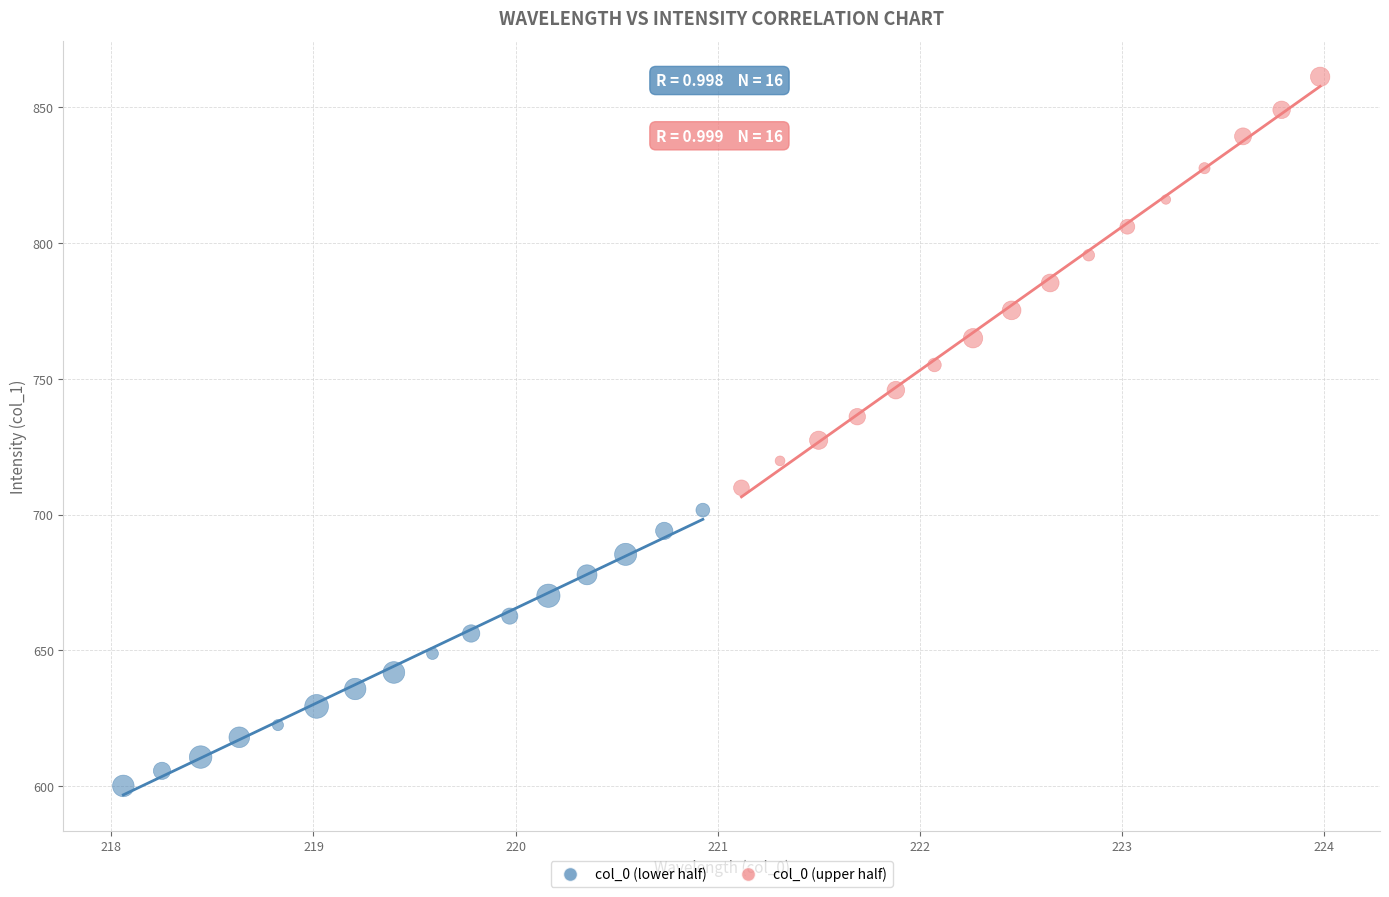

Which series contains the lowest Y value?

col_0 (lower half)